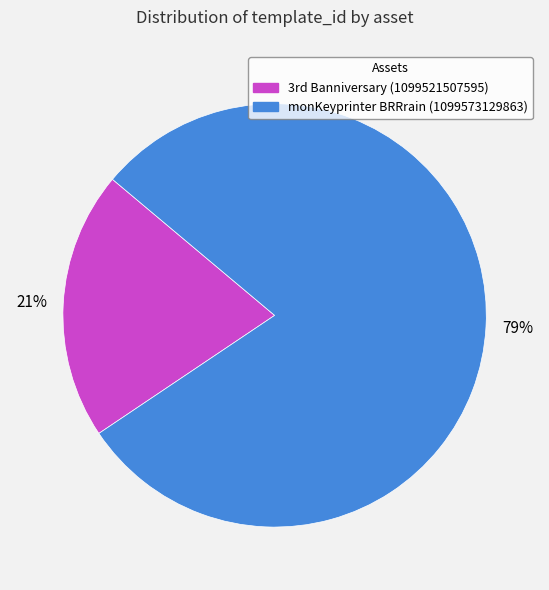

What is the smallest slice in the pie chart?

3rd Banniversary (1099521507595)